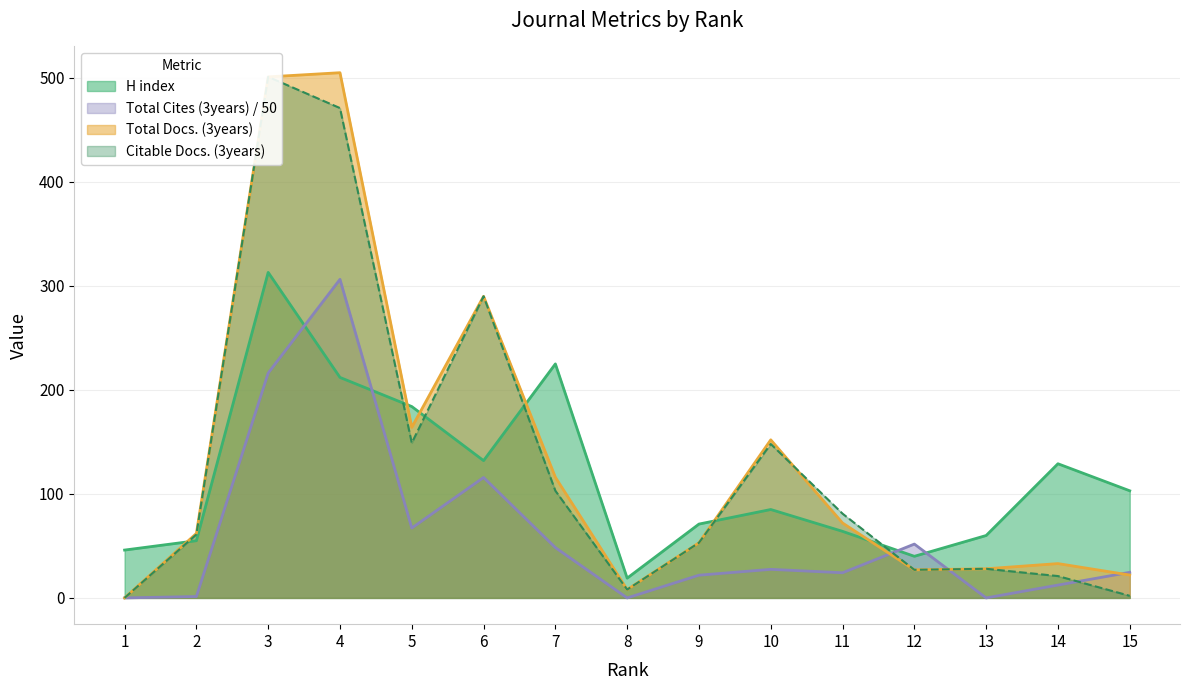

Is the value of Citable Docs. (3years) at 14 greater than the value of Total Cites (3years) at 4?

No